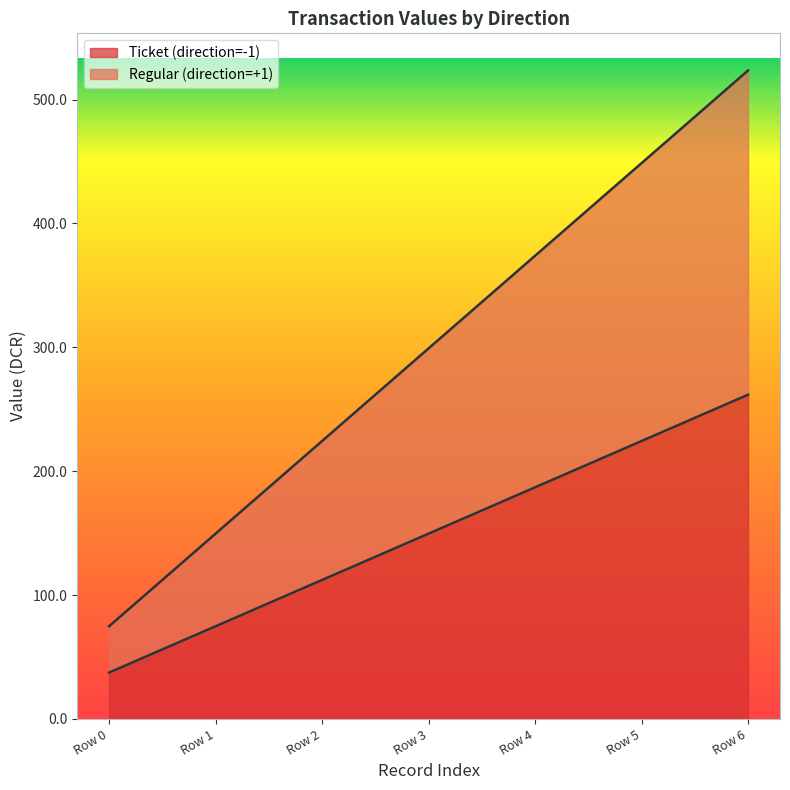

What is the difference between the maximum and minimum values?

224.4